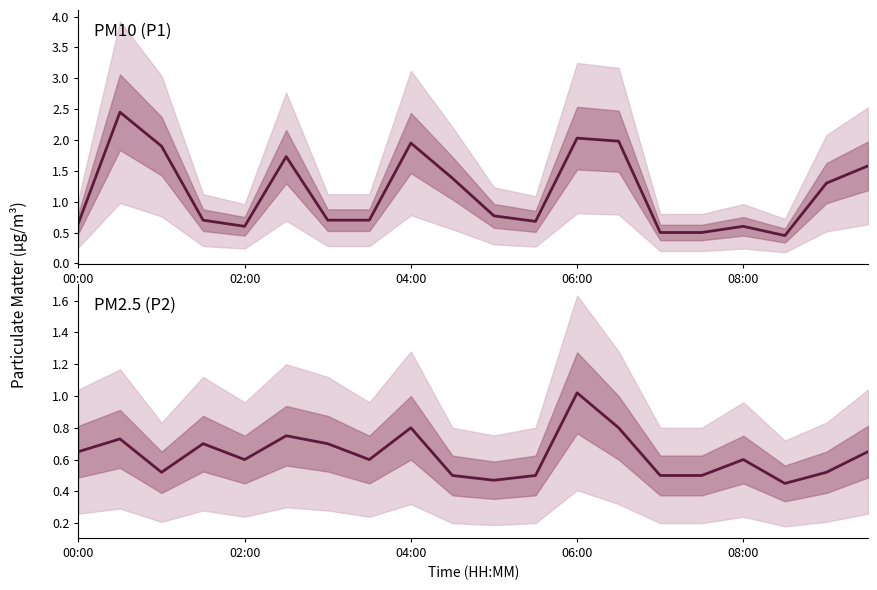

At which label is PM2.5 (P2) closest to 0?

17